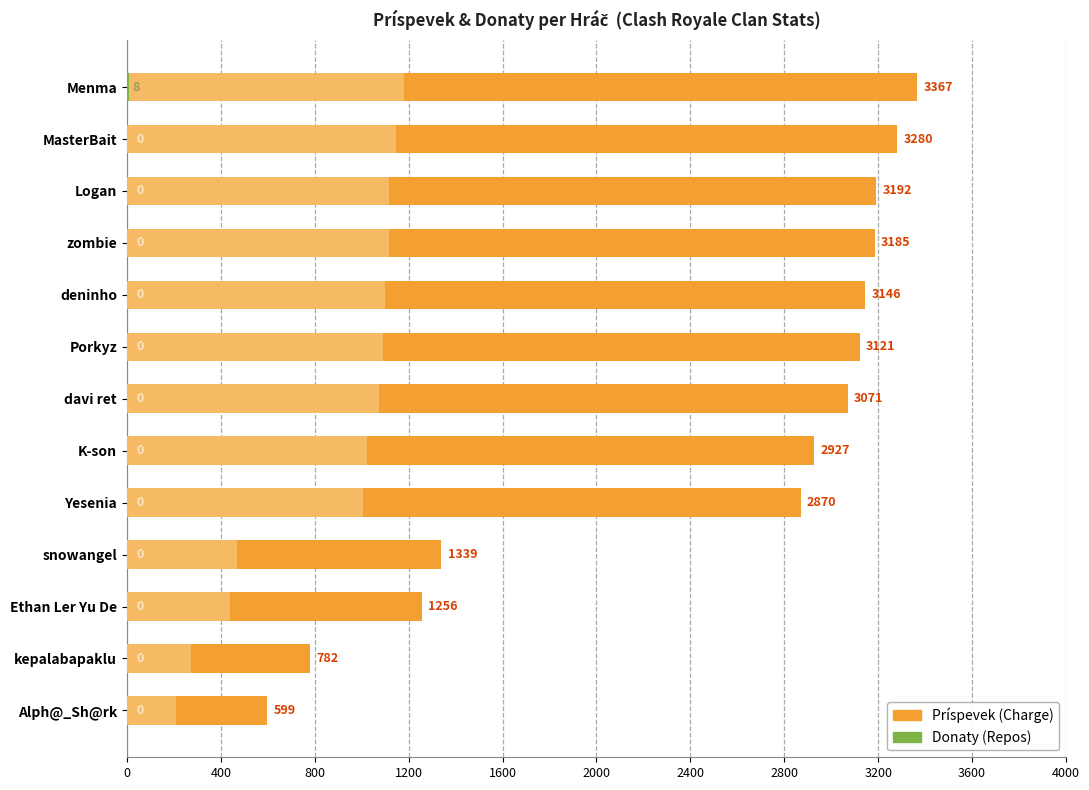

Reading right to left, extract all data points from this chart.

Príspevek: 599	782	1256	1339	2870	2927	3071	3121	3146	3185	3192	3280	3367
Donaty: 0	0	0	0	0	0	0	0	0	0	0	0	8